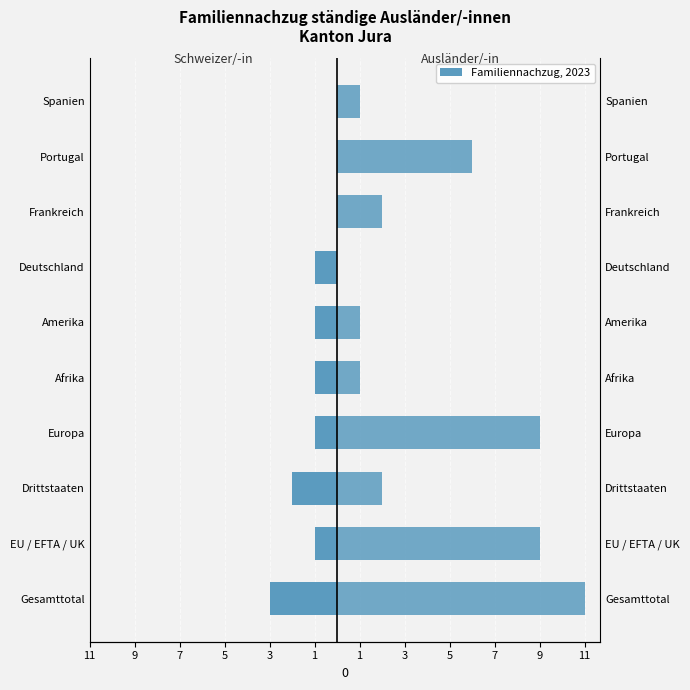

What is the spread (max minus min) of values at 7?

4